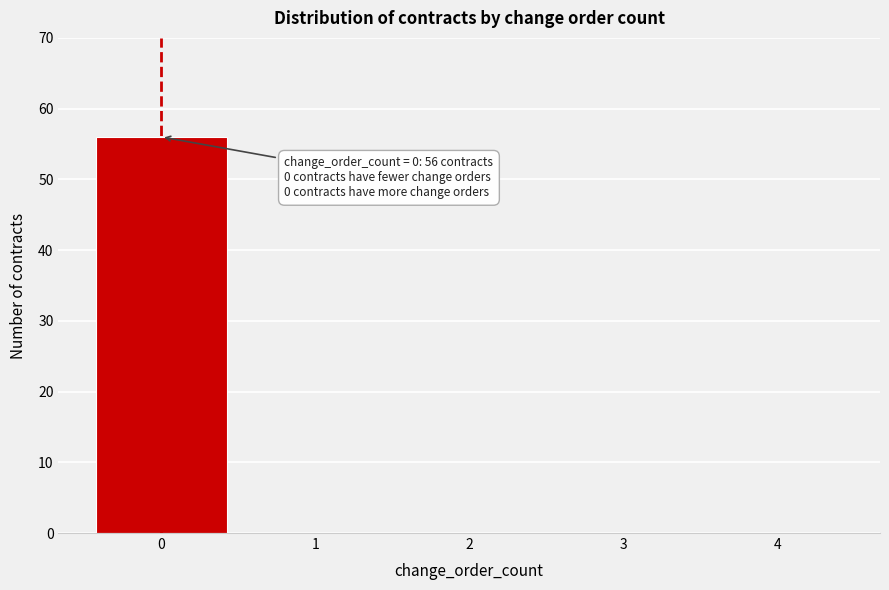

Reading left to right, transcribe all the data shown in this chart.

0=56	1=0	2=0	3=0	4=0